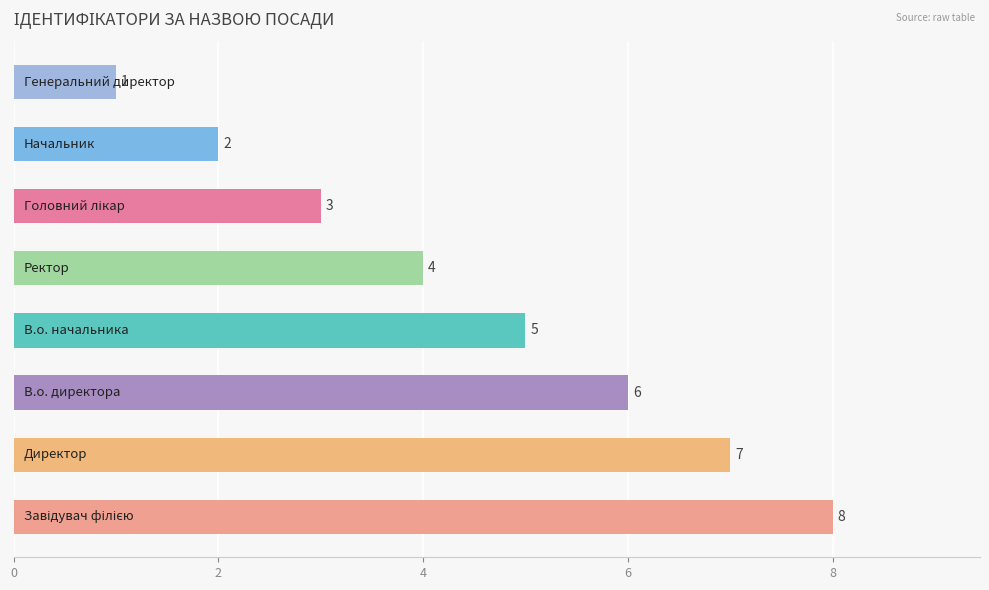

How many bars are there in total?

8